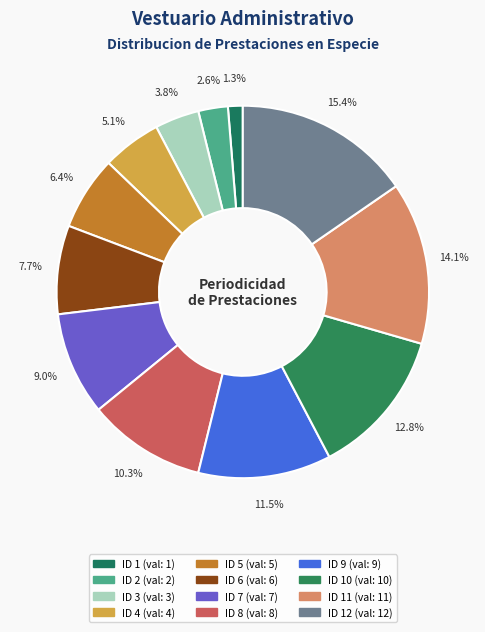

How many slices are in this pie chart?

12